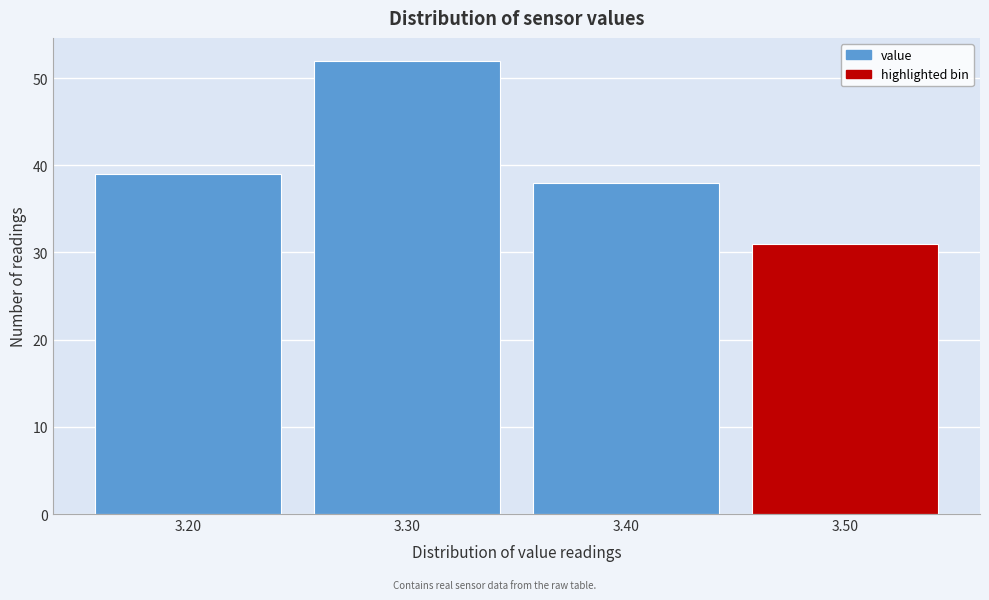

Reading left to right, list all the values displayed in this chart.

39	52	38	31